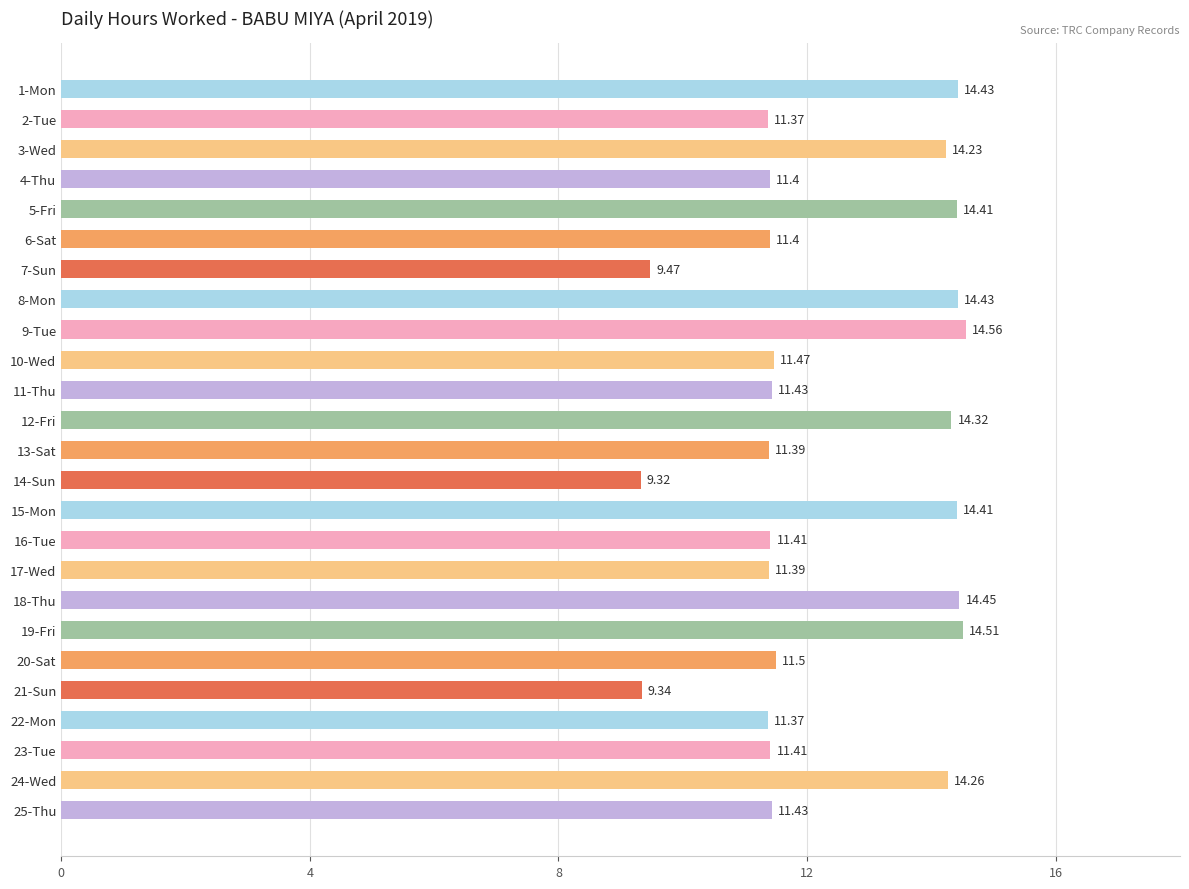

Which has a higher value, 14-Sun or 20-Sat?

20-Sat